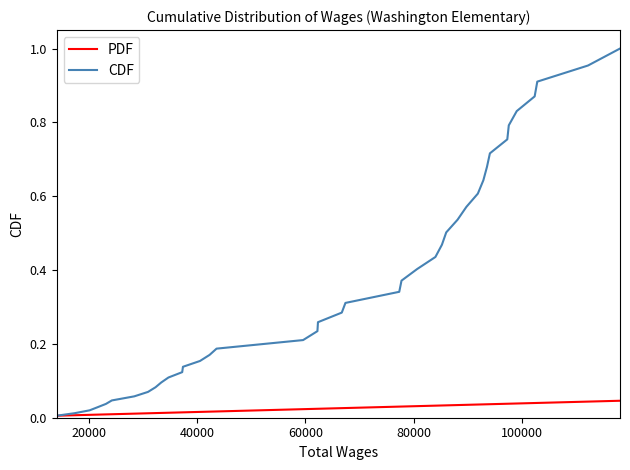

List the series in order of their overall mean, highest first.

CDF, PDF